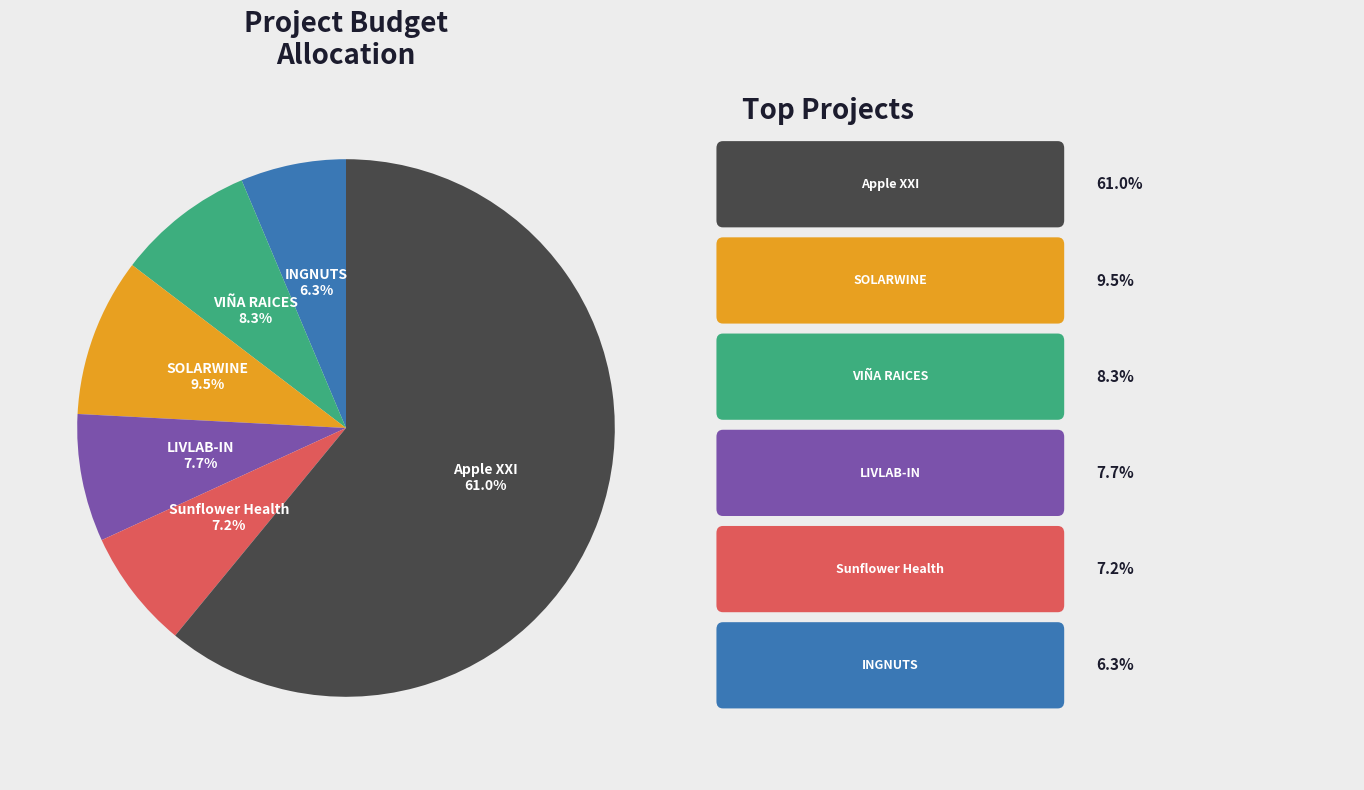

How much of the chart is everything except INGNUTS?

93.7%